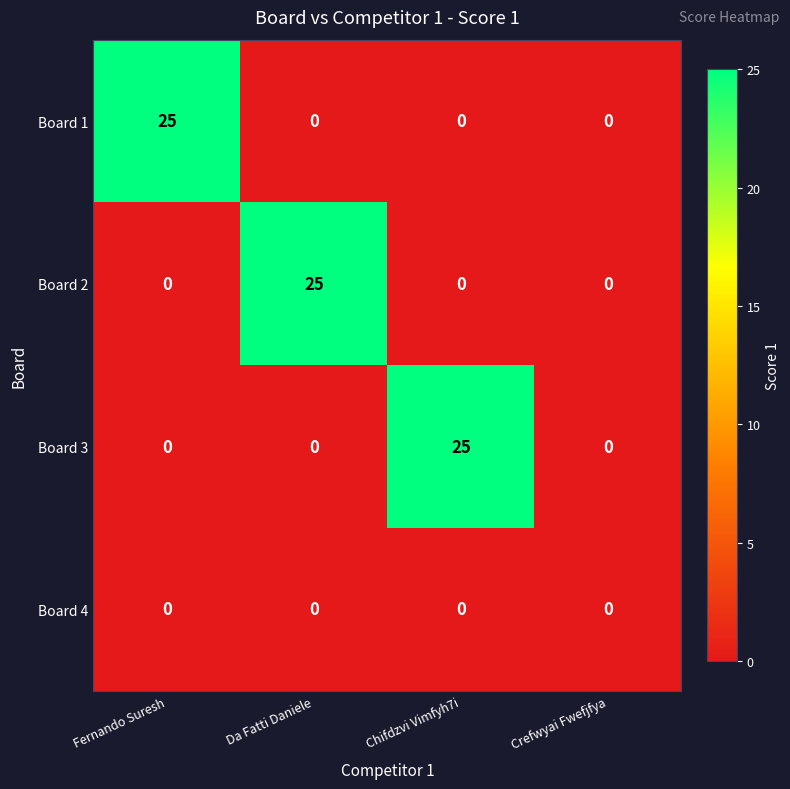

What is the total value across all series at Chifdzvi Vimfyh7i?

25